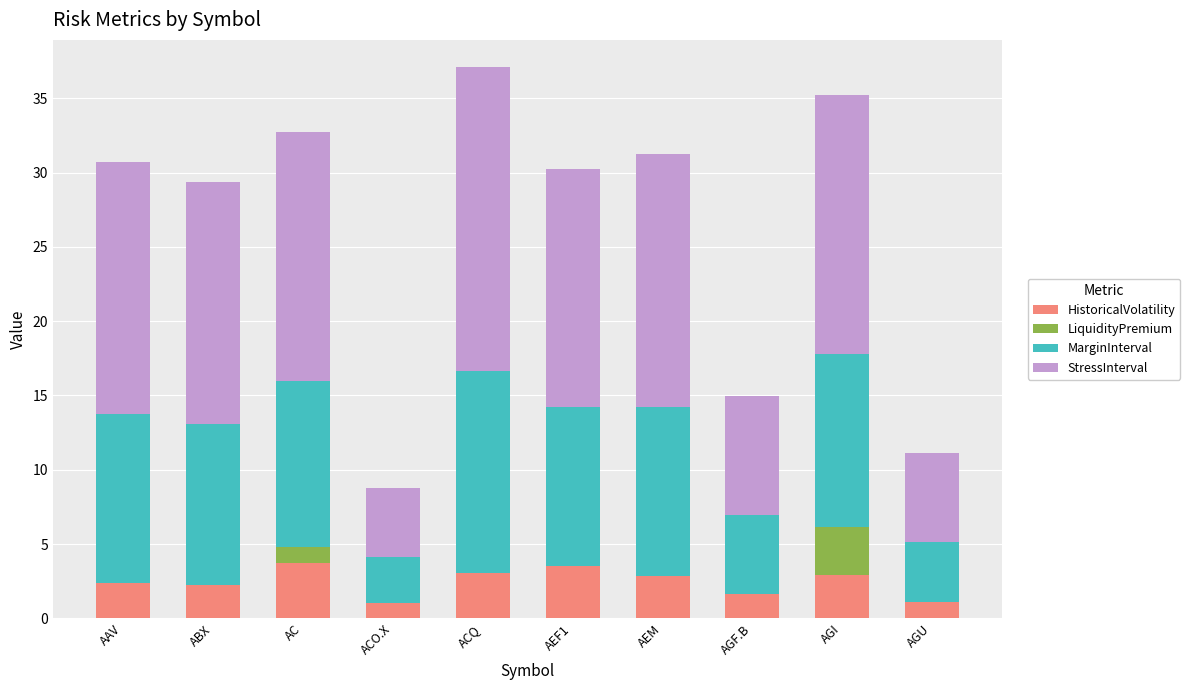

What is the total value across all series at AC?

32.8